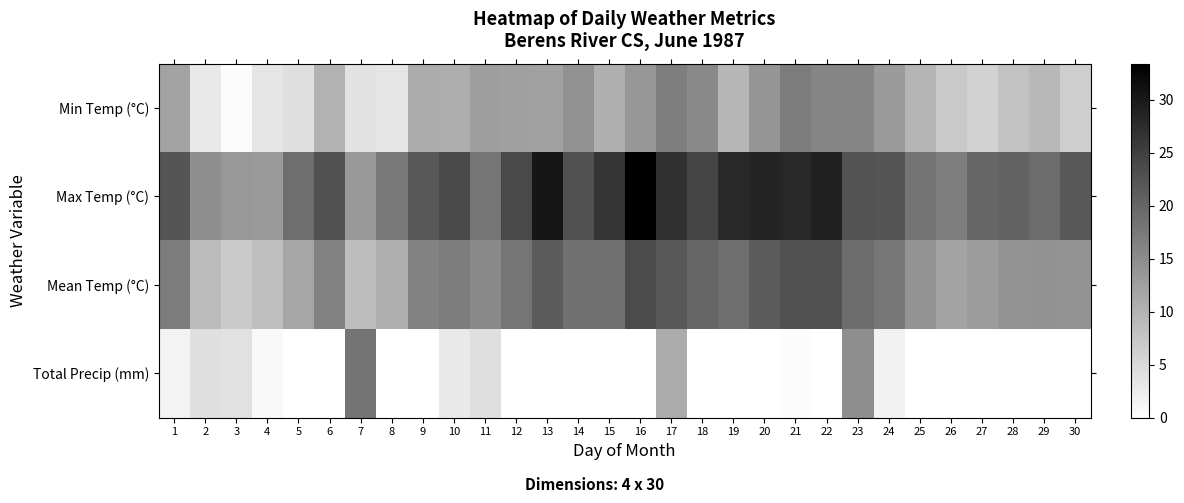

At how many categories does at least one series exceed 11?

30